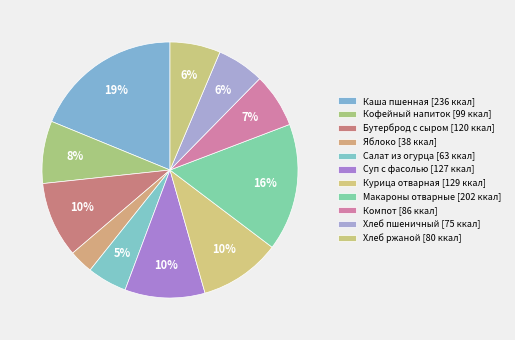

How many slices are in this pie chart?

11